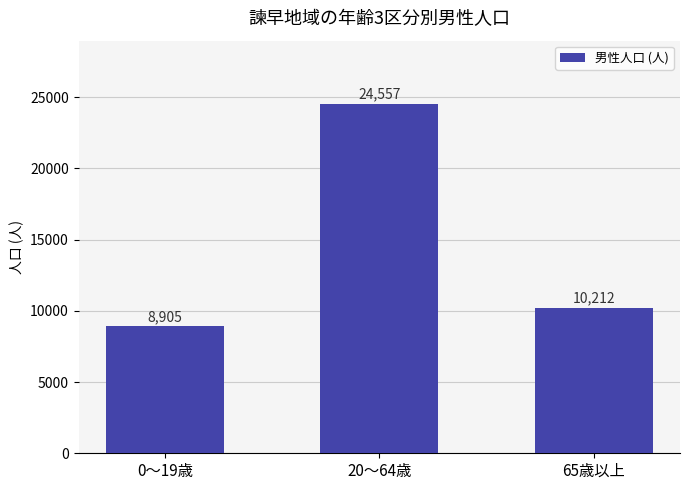

Approximately how many times larger is the value at 0～19歳 compared to 20～64歳?

0.4